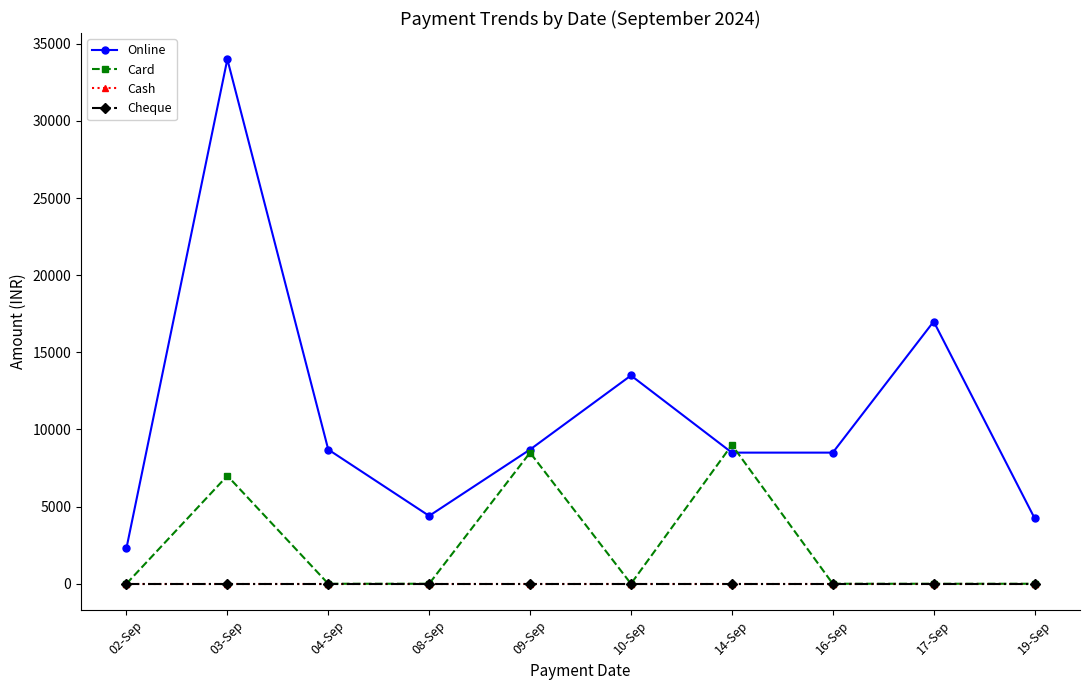

True or false: Cheque and Online intersect in this chart.

False